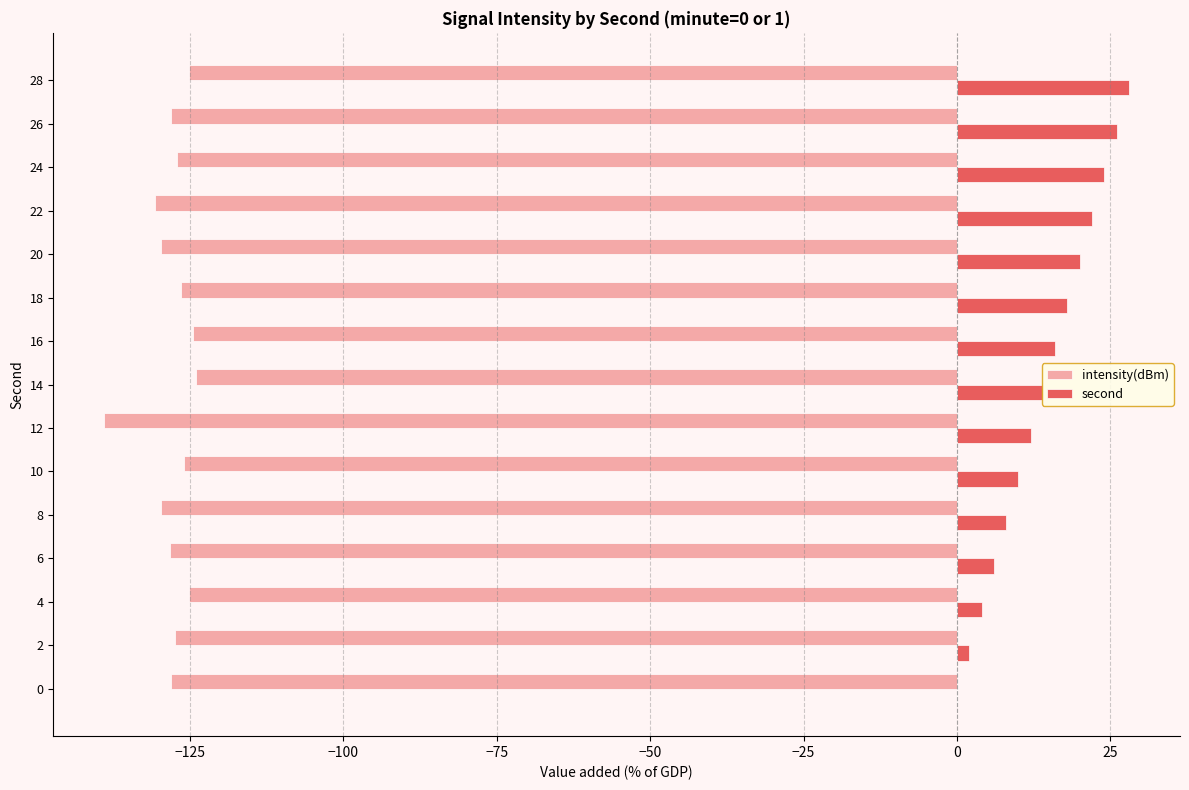

What is the average value of the intensity(dBm) series?

-127.9